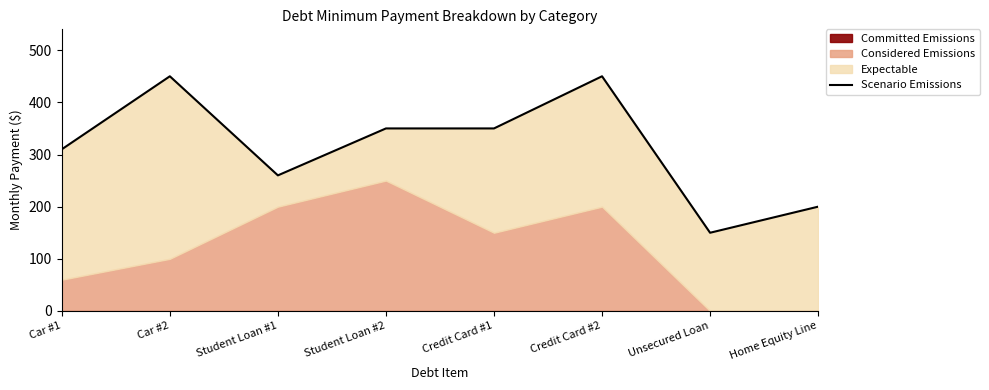

What is the sum of the values at Student Loan #2 and Student Loan #1?

610